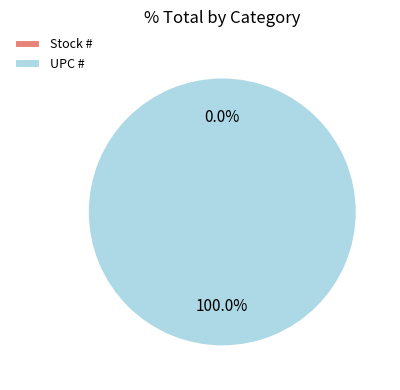

Is there any slice that represents more than half of the pie?

Yes